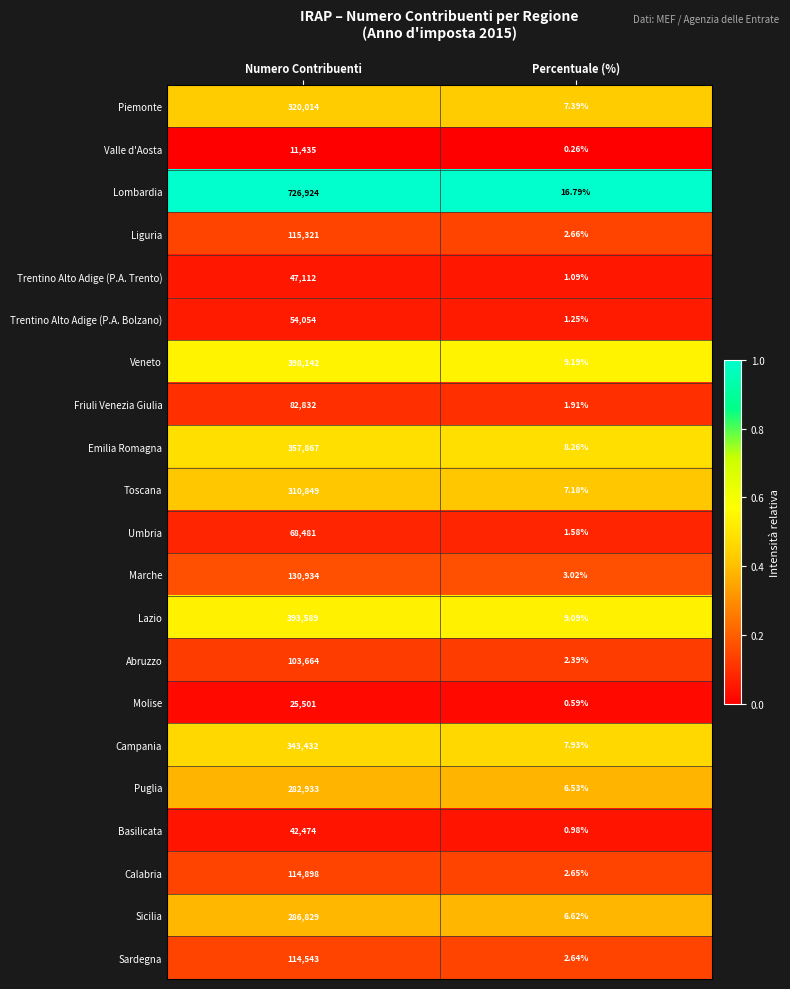

Rank the categories by Molise value from lowest to highest.

Percentuale (%), Numero Contribuenti